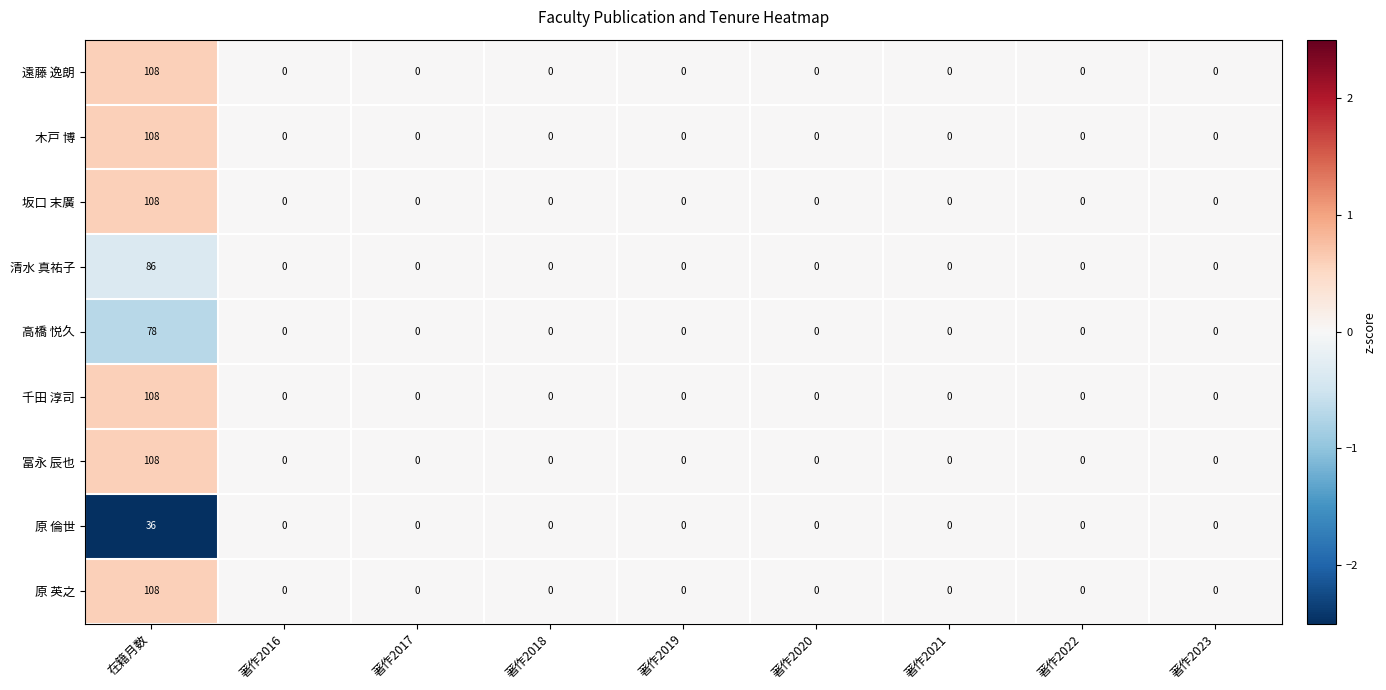

True or false: 原 倫世 has a value of 11 at 著作2020.

False